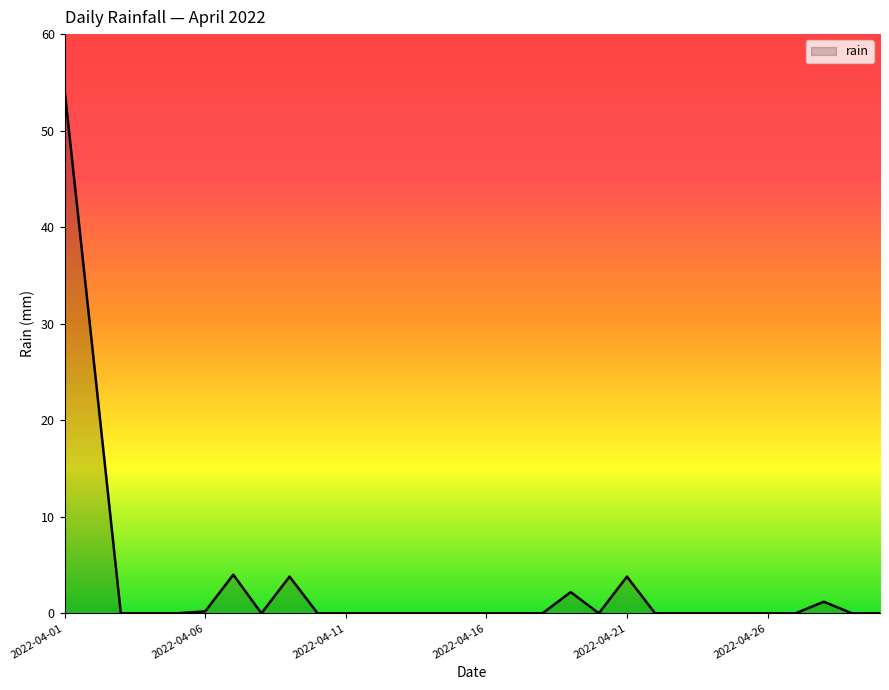

Does the chart display data point markers on the line(s)?

No